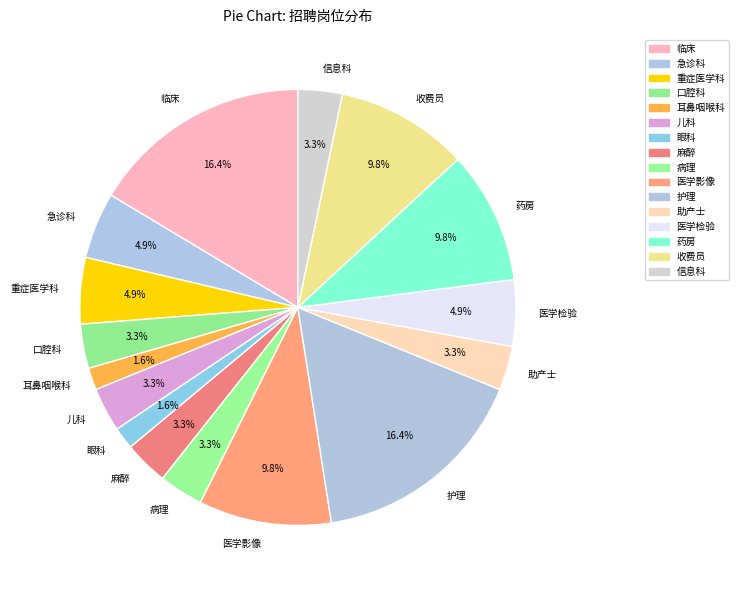

Is it true that 收费员 is 17% of the pie?

False